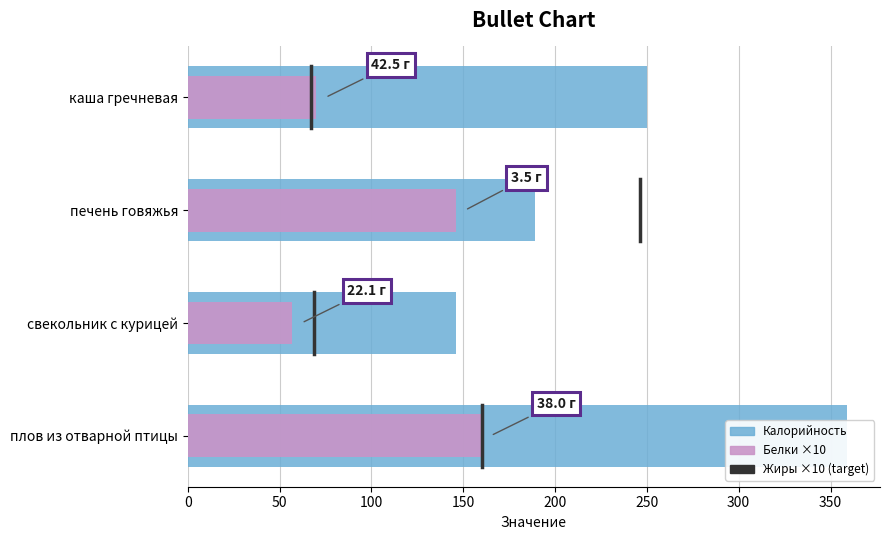

Between 50 and 0, which is larger?

50